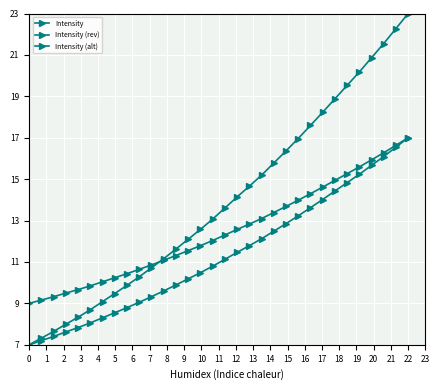

How many lines are shown in the chart?

3